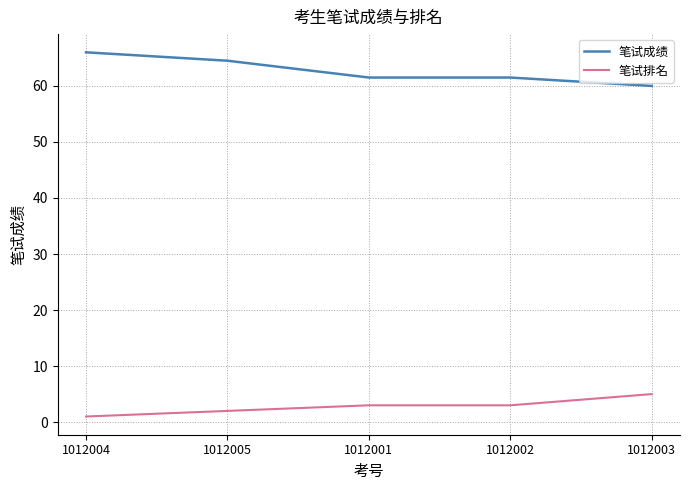

The value of 笔试排名 at 1012002 is 3.0. True or false?

True